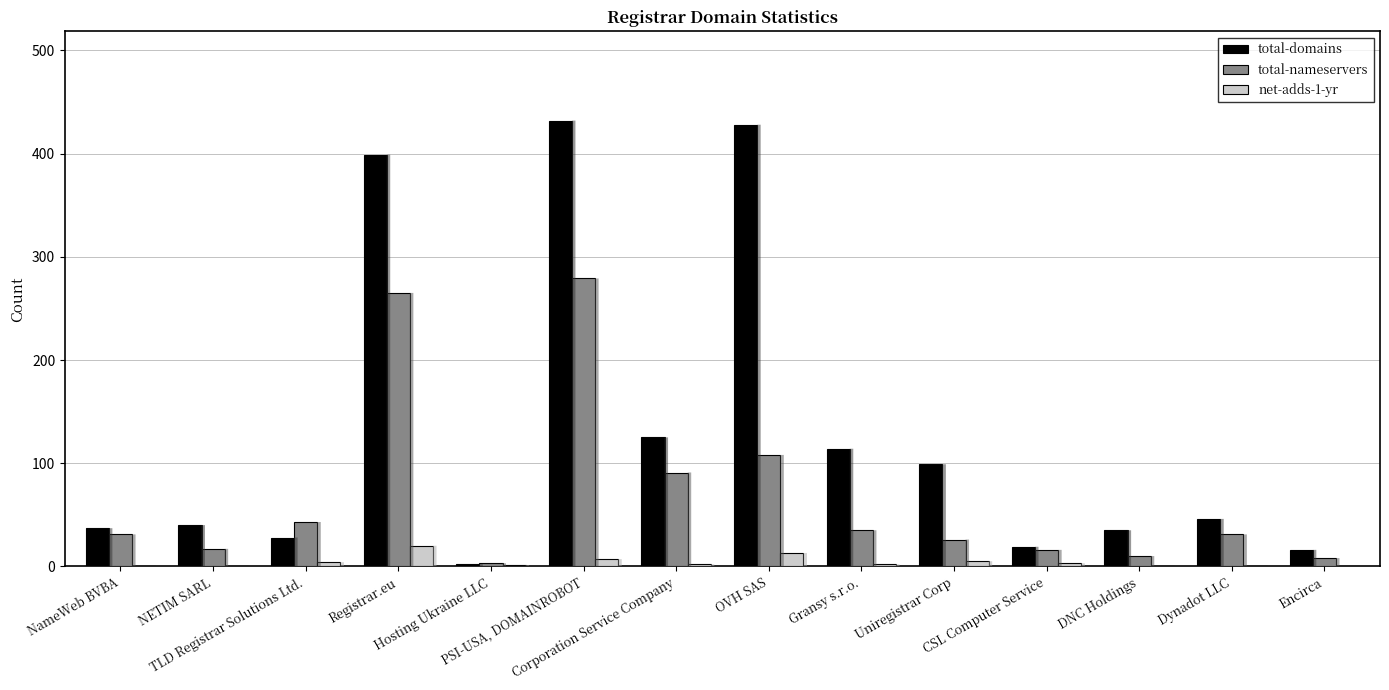

Is the value of total-domains at TLD Registrar Solutions Ltd. greater than the value of total-nameservers at Gransy s.r.o.?

No